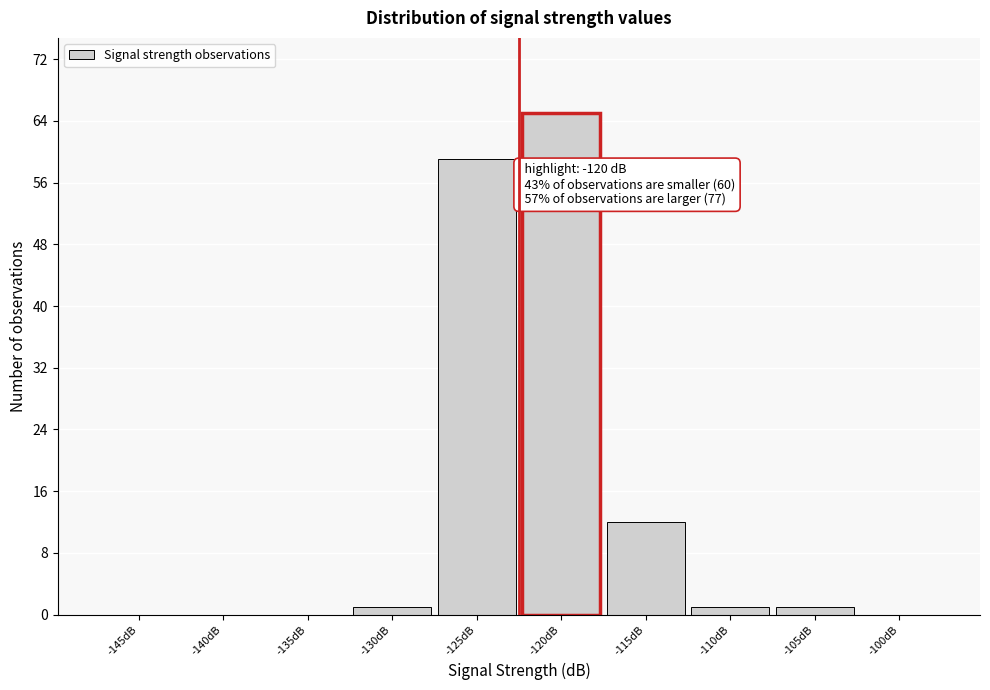

Reading left to right, what are all the values shown in this chart?

-145dB=0	-140dB=0	-135dB=0	-130dB=1	-125dB=59	-120dB=65	-115dB=12	-110dB=1	-105dB=1	-100dB=0